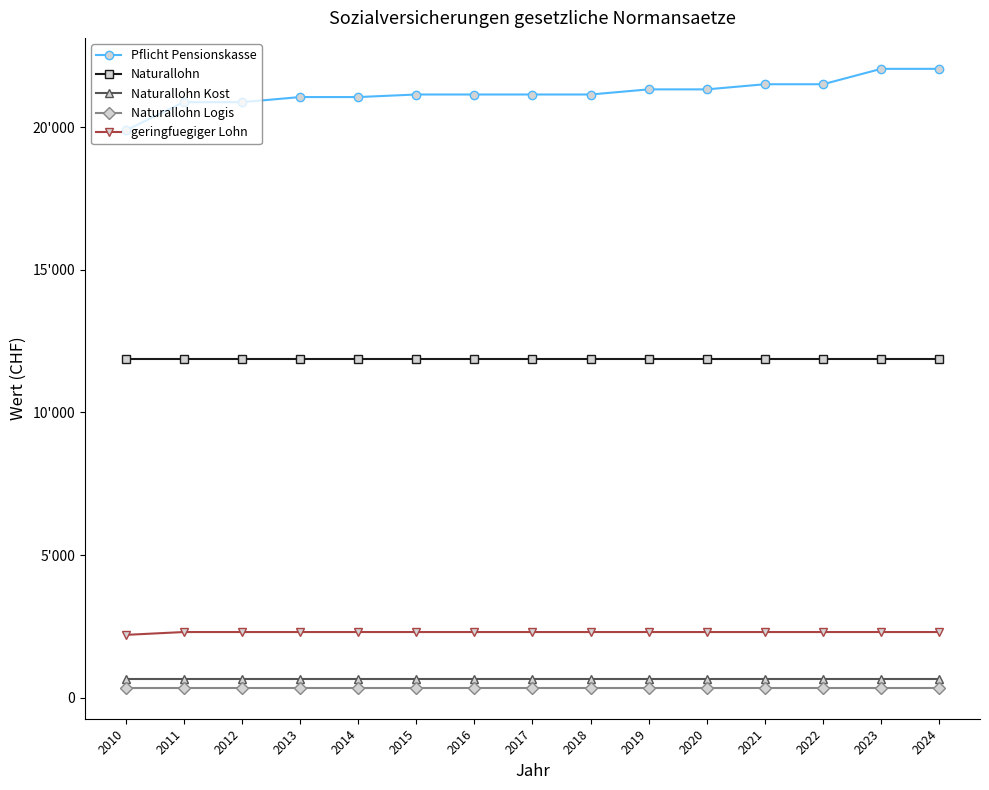

The Naturallohn Logis series shows 124 at 2015. True or false?

False